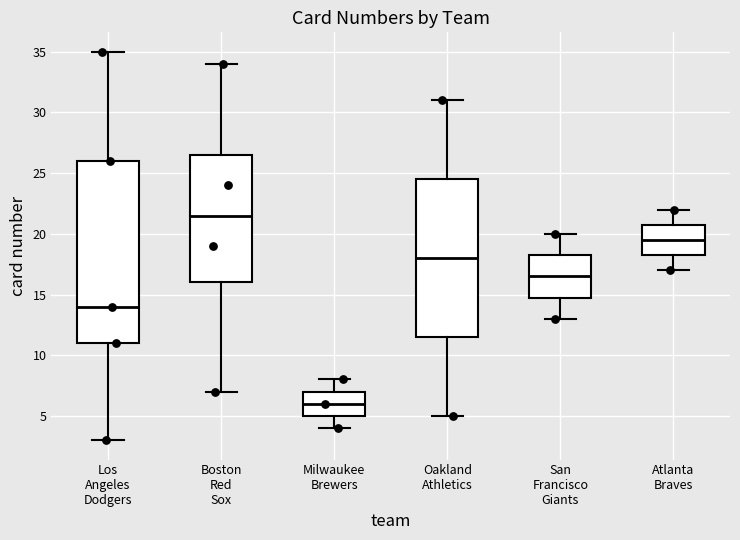

Which box's median line is the highest?

Boston Red Sox